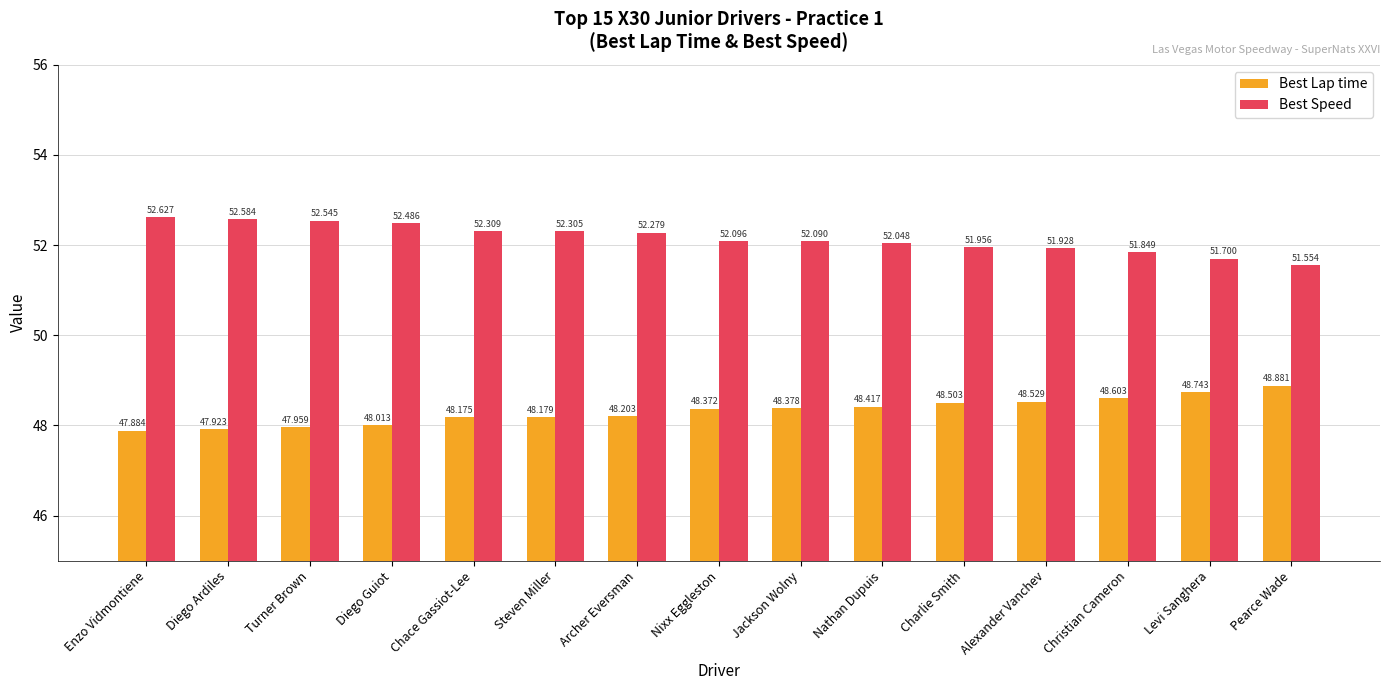

At which label is Best Speed closest to 52?

Charlie Smith